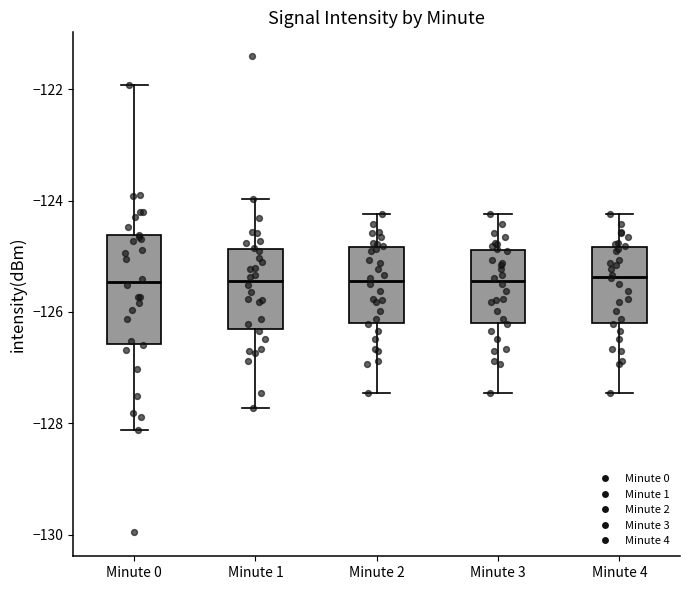

Comparing the boxes themselves (not the whiskers), which one is the tallest?

Minute 0